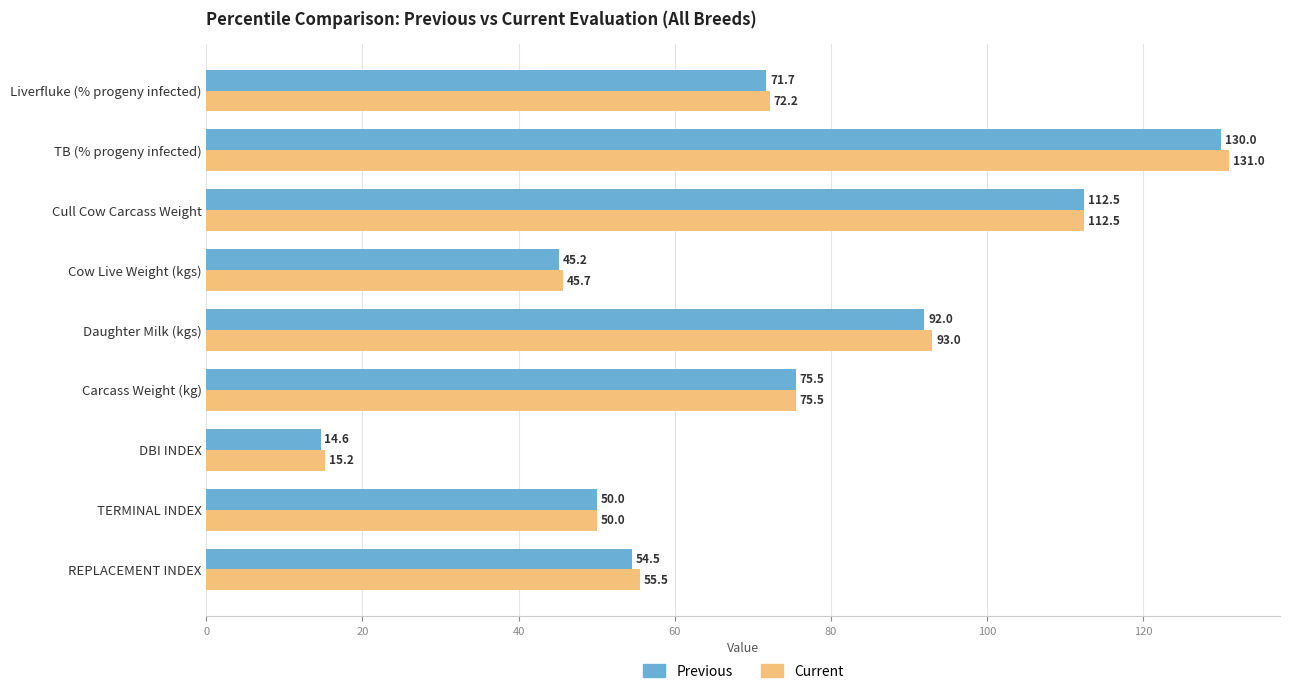

List the series in order of their peak value, highest first.

Current, Previous